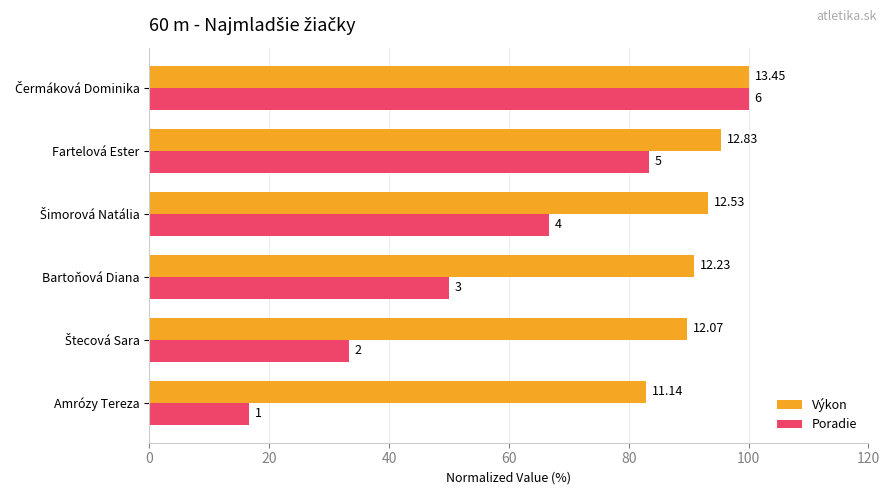

What is the maximum value for Výkon?

100.0